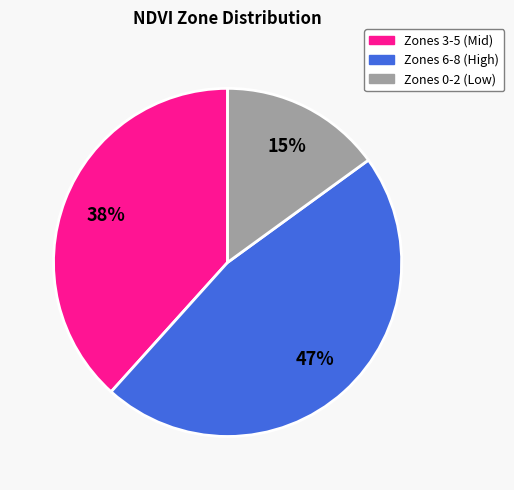

Is there a majority slice in this chart?

No